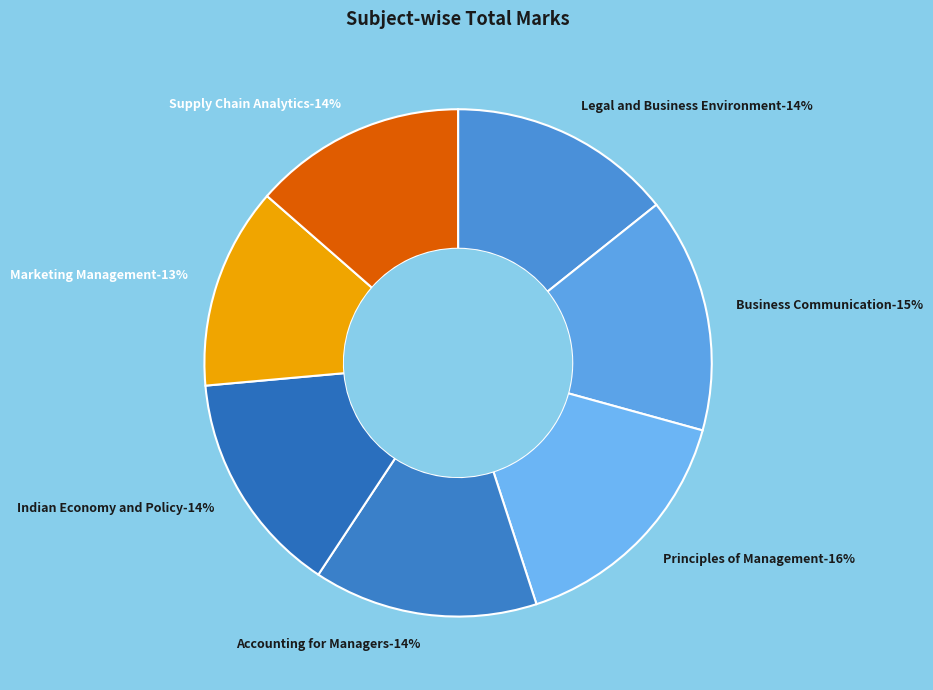

True or false: Business Communication accounts for 28% of the total.

False